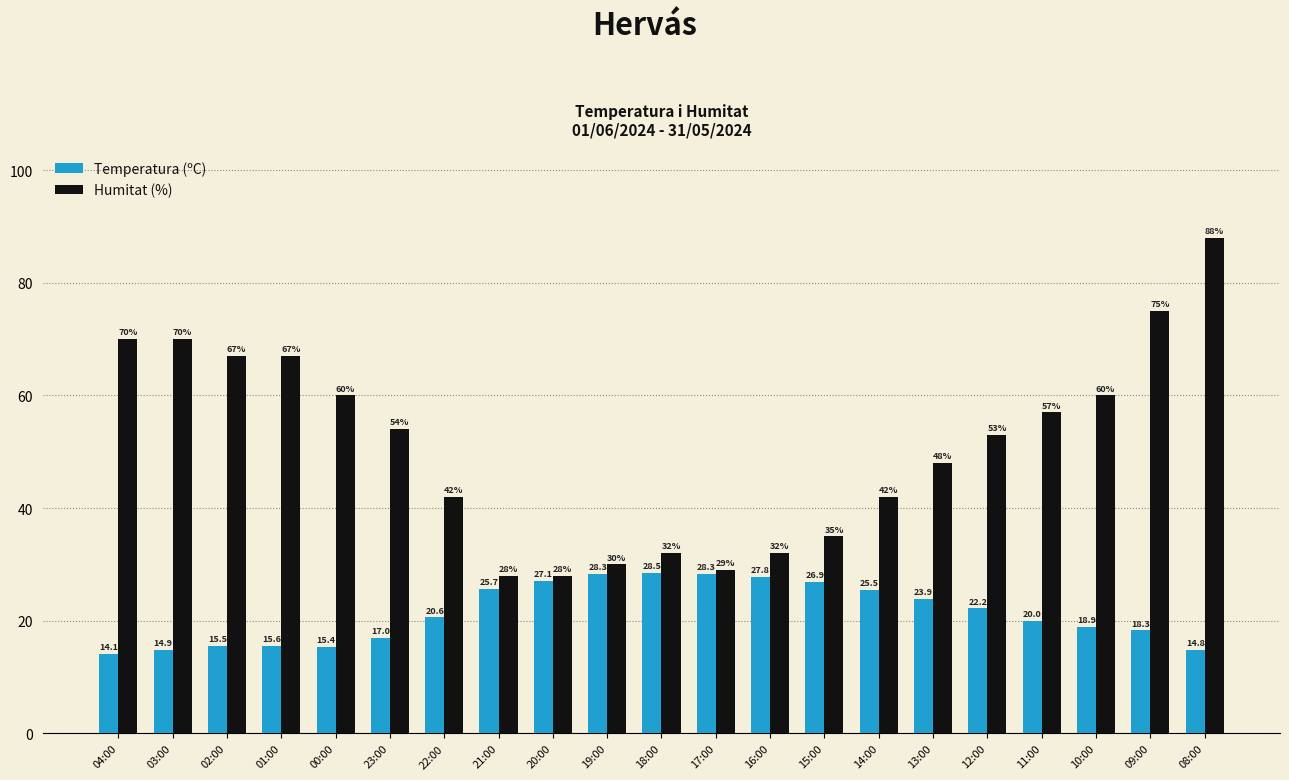

What are all the series names shown in the legend?

Temperatura (ºC), Humitat (%)